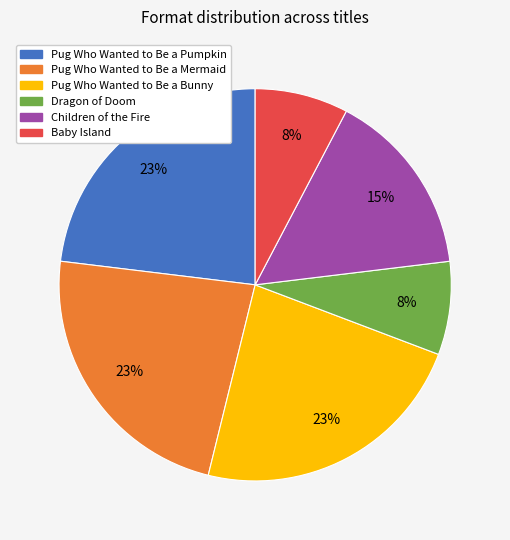

Combined, do Dragon of Doom and Pug Who Wanted to Be a Mermaid account for over 50%?

No